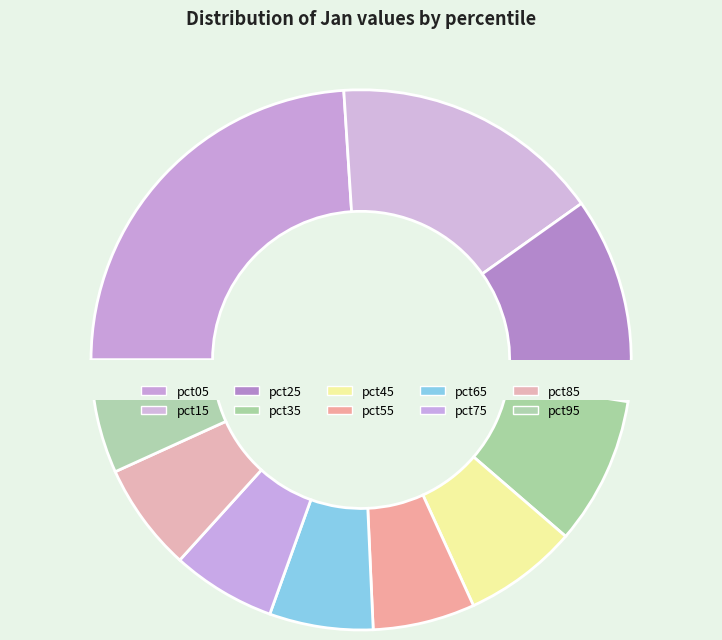

What portion of the pie excludes pct75?

93.8%